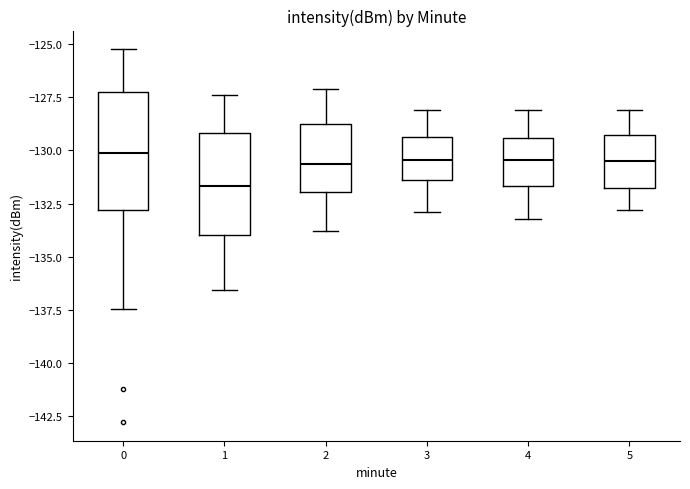

Where does the upper whisker of the box at x = 0 end on the y-axis? The values are not printed on the chart, so give them approximately, as read against the axis.

-125.0